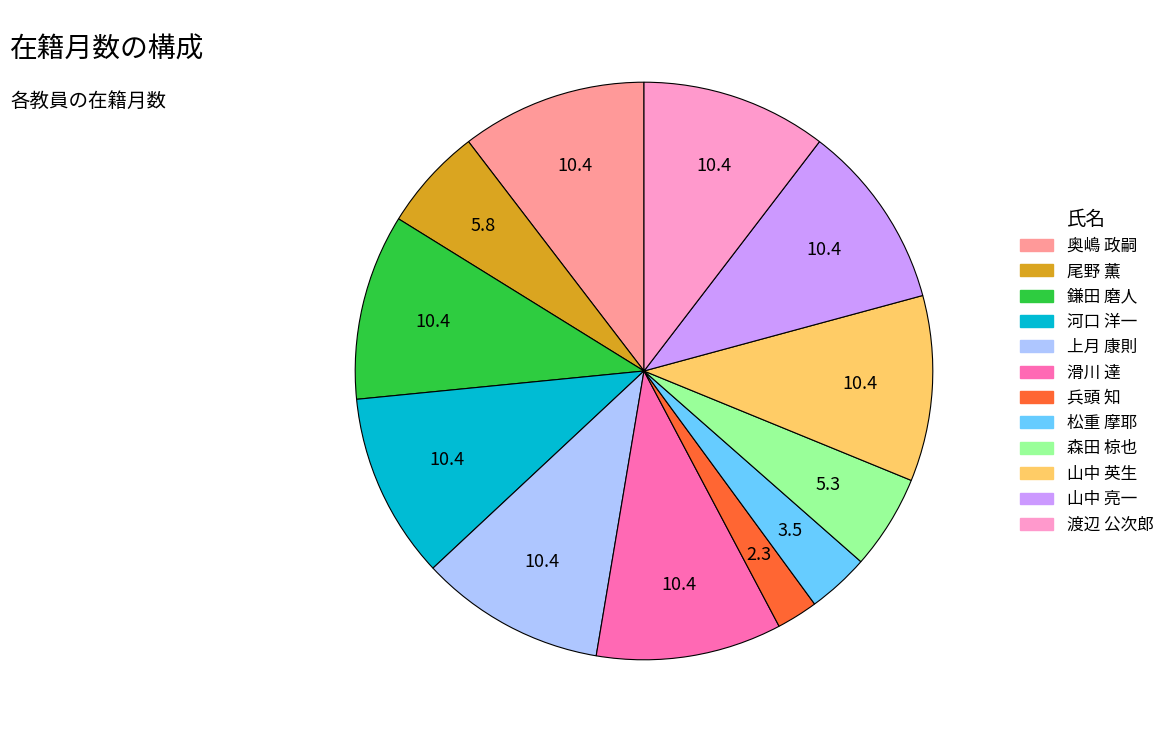

What is the smallest slice in the pie chart?

兵頭 知